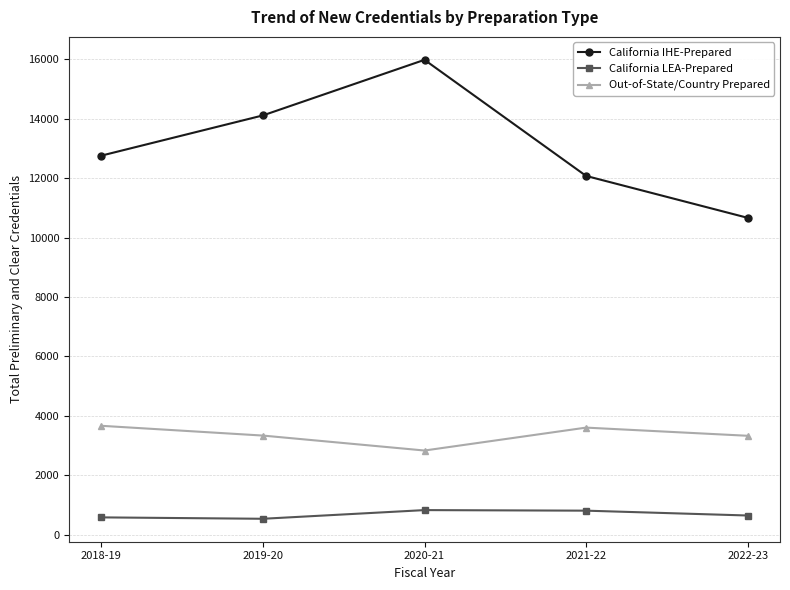

Where does the Out-of-State/Country Prepared series first go above 3335?

2018-19